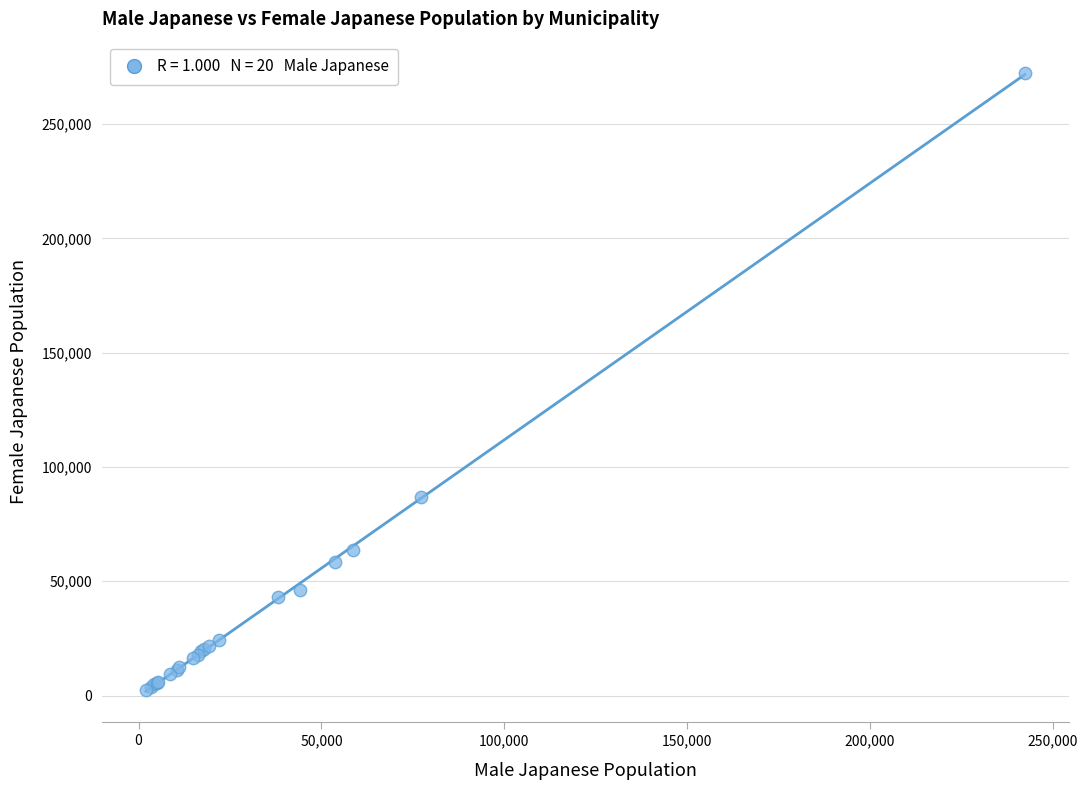

What Y value in the scatter plot is closest to 137398?

86798